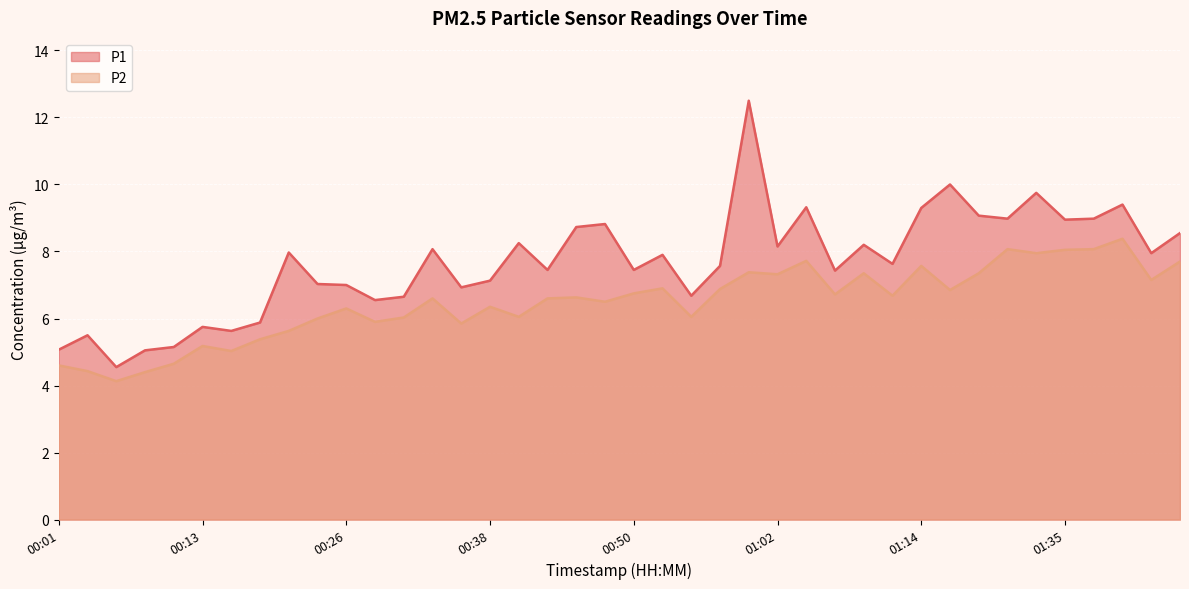

The P1 series shows 10.9 at 00:57. True or false?

False